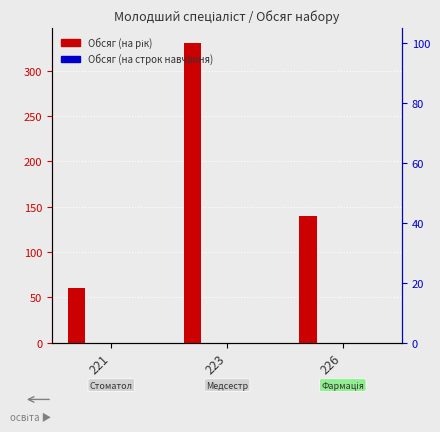

What is the total value across all series at 221?

60